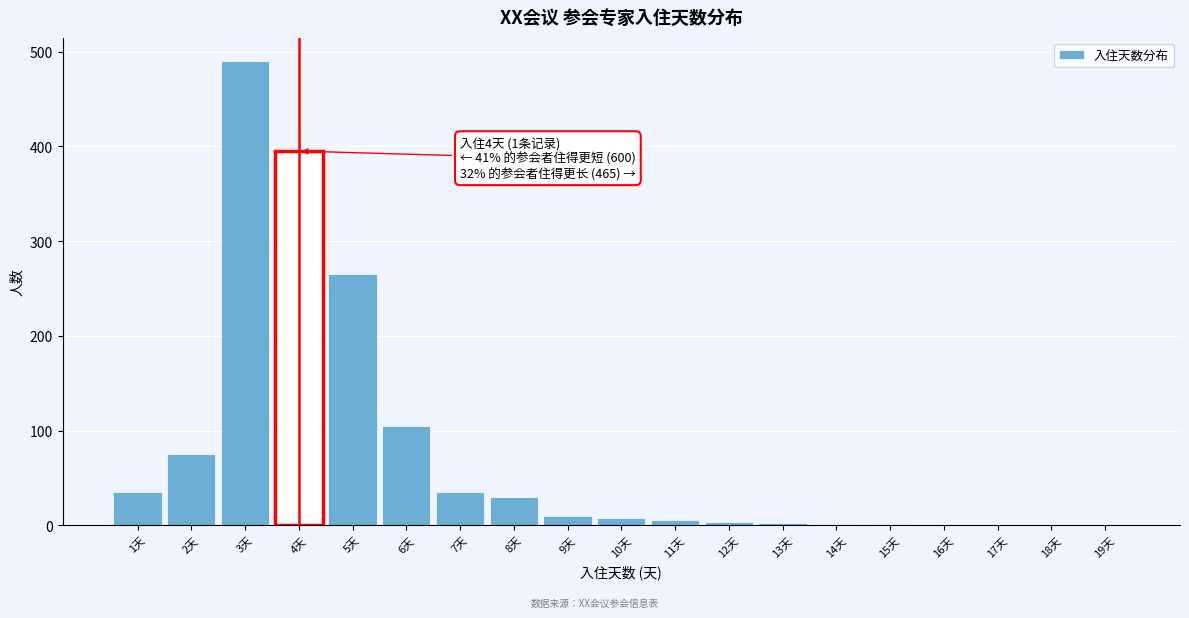

What is the sum of all values?

1460